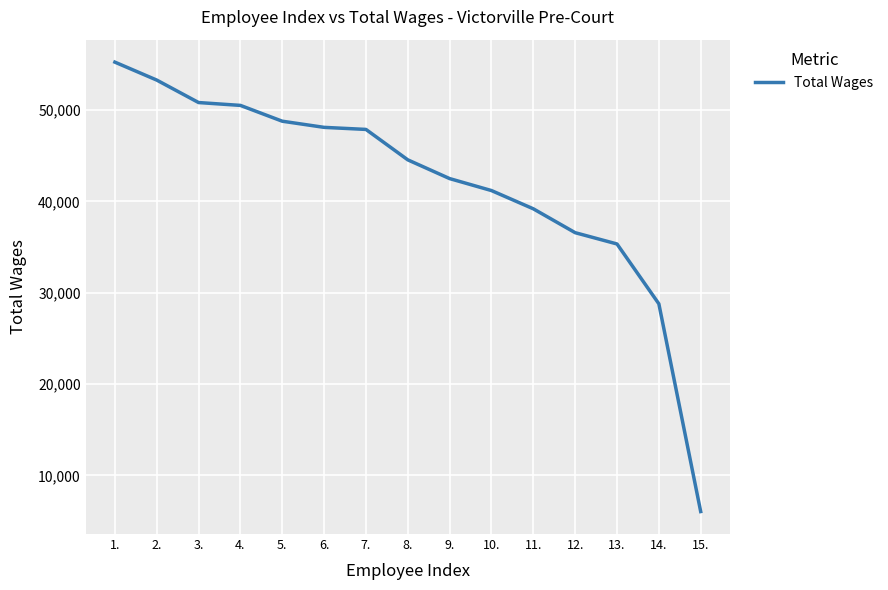

Reading left to right, what are all the values shown in this chart?

1.=55257	2.=53293	3.=50833	4.=50520	5.=48790	6.=48116	7.=47890	8.=44559	9.=42507	10.=41196	11.=39198	12.=36585	13.=35349	14.=28798	15.=6052